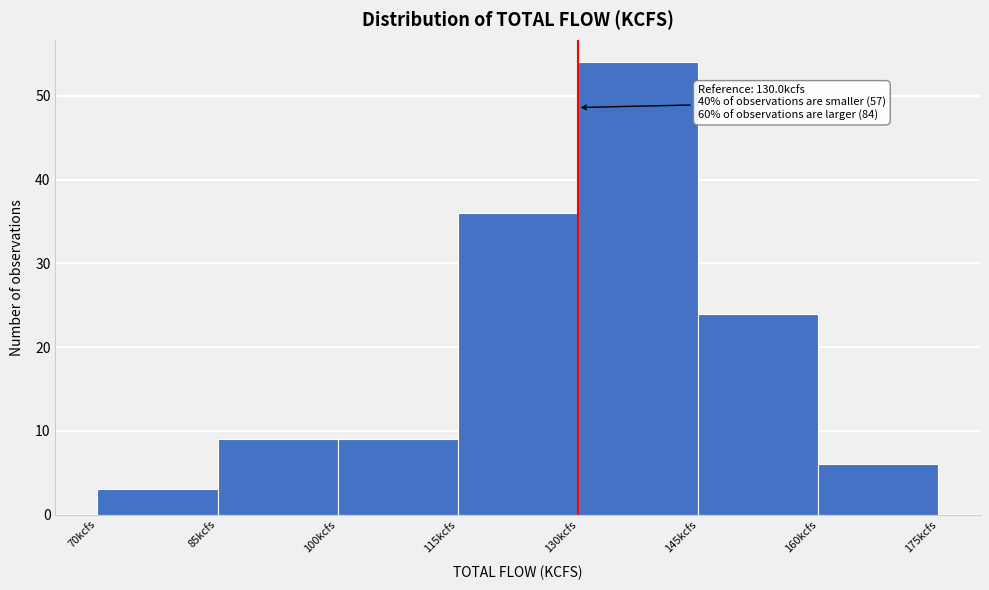

Which range on the x-axis has the tallest bar?

130 to 145